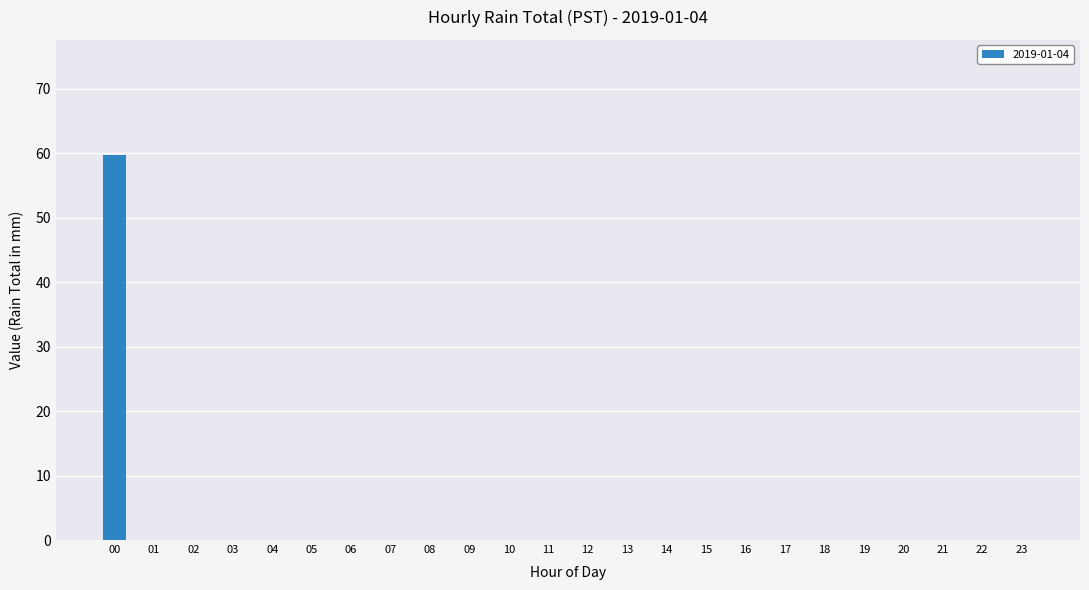

Reading left to right, what are all the values shown in this chart?

00=59.7	01=0.0	02=0.0	03=0.0	04=0.0	05=0.0	06=0.0	07=0.0	08=0.0	09=0.0	10=0.0	11=0.0	12=0.0	13=0.0	14=0.0	15=0.0	16=0.0	17=0.0	18=0.0	19=0.0	20=0.0	21=0.0	22=0.0	23=0.0